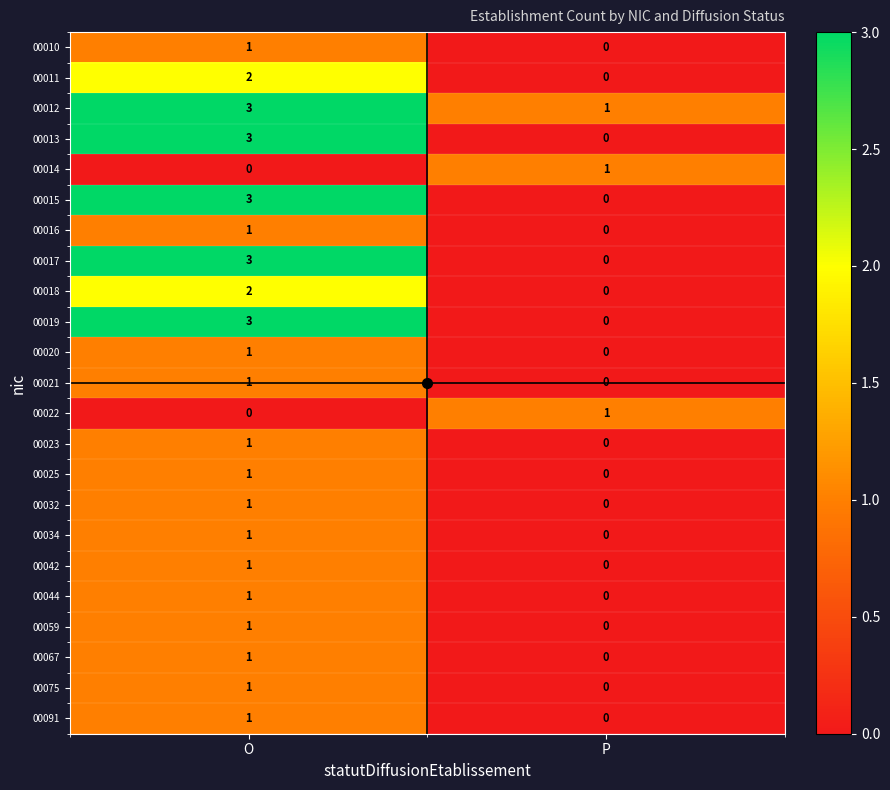

Which series has the largest total across all categories?

00012